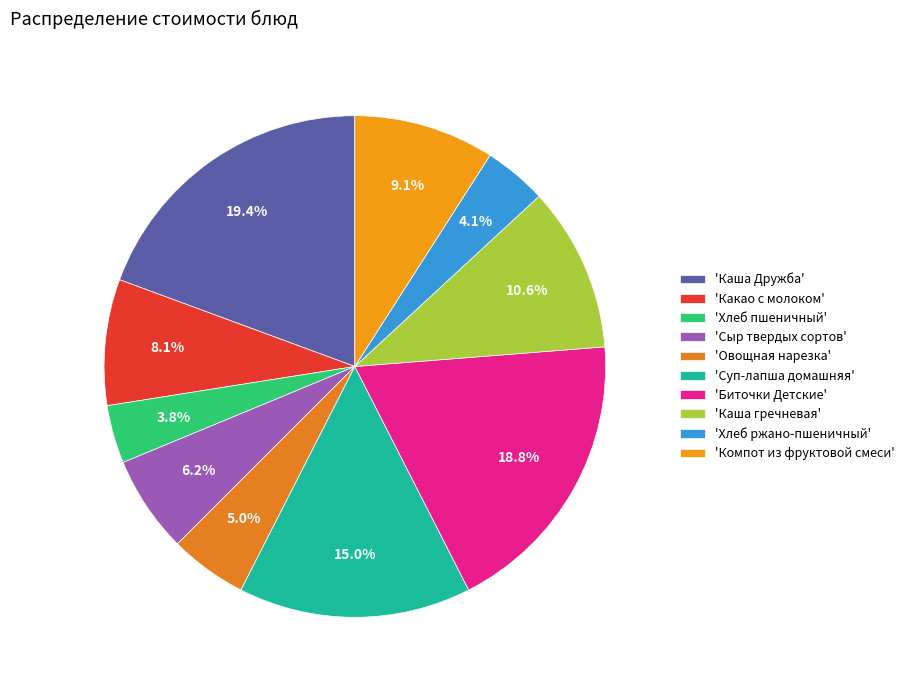

Is there a majority slice in this chart?

No